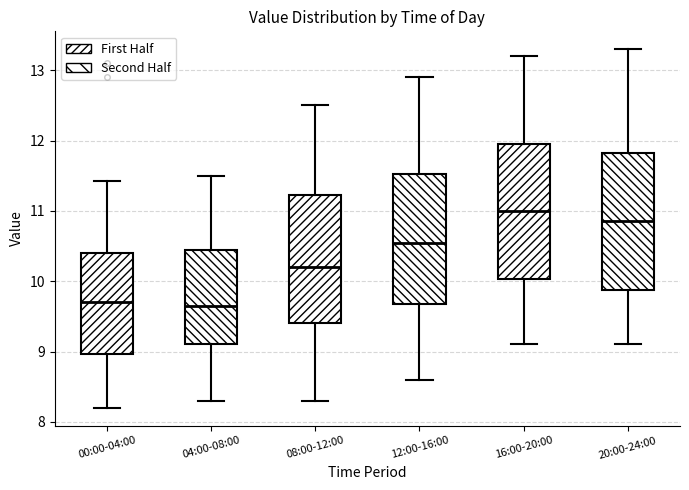

Where does the lower whisker of the box for 16:00-20:00 end on the y-axis? The values are not printed on the chart, so give them approximately, as read against the axis.

9.1